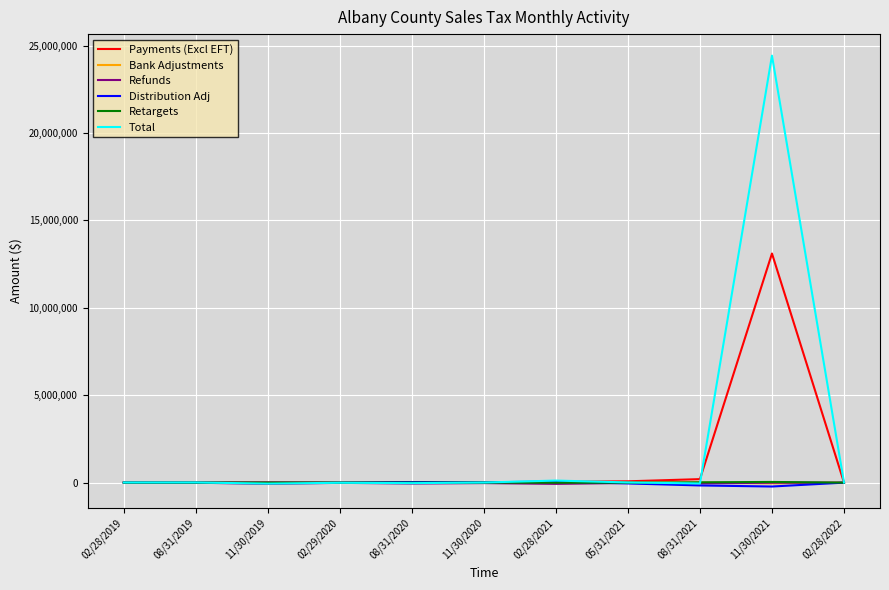

At which category does the chart reach its peak across all series?

11/30/2021